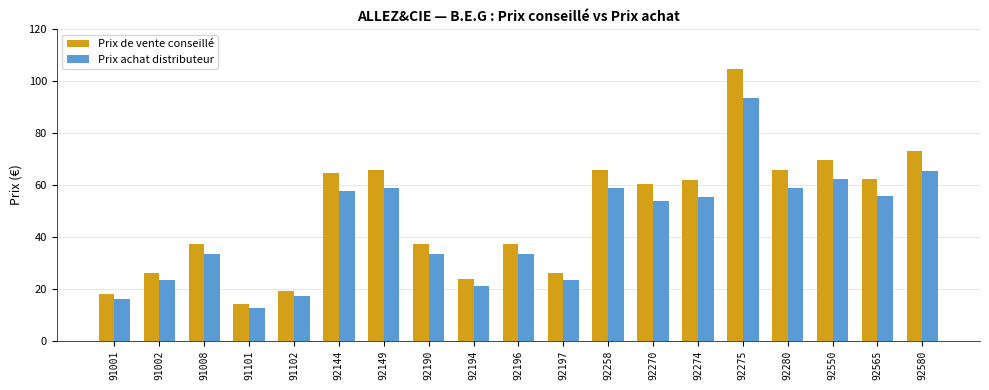

The value of Prix achat distributeur at 92580 is 20.4. True or false?

False